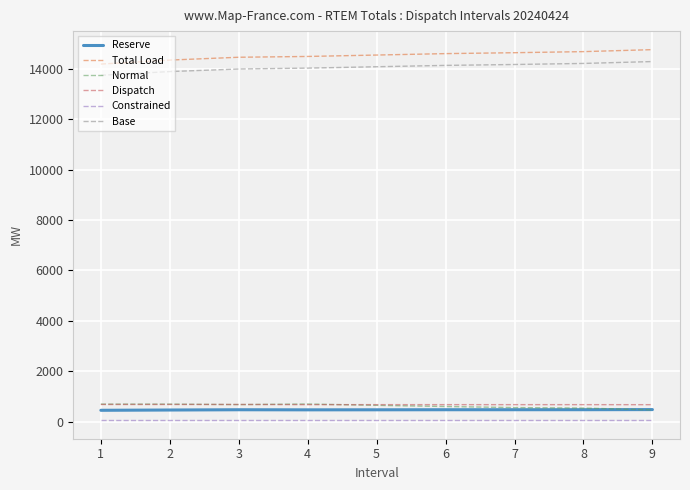

The value of Total Load at 6 is 14601.9. True or false?

True